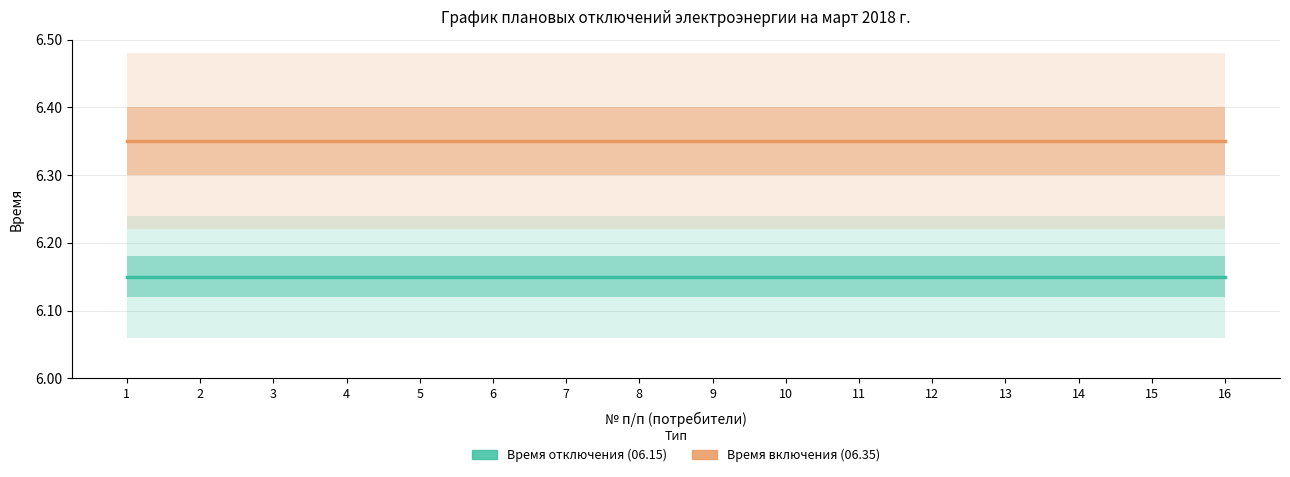

Reading left to right, list all the values displayed in this chart.

Время отключения (06.15): 1=6.2	2=6.2	3=6.2	4=6.2	5=6.2	6=6.2	7=6.2	8=6.2	9=6.2	10=6.2	11=6.2	12=6.2	13=6.2	14=6.2	15=6.2	16=6.2
Время включения (06.35): 1=6.3	2=6.3	3=6.3	4=6.3	5=6.3	6=6.3	7=6.3	8=6.3	9=6.3	10=6.3	11=6.3	12=6.3	13=6.3	14=6.3	15=6.3	16=6.3